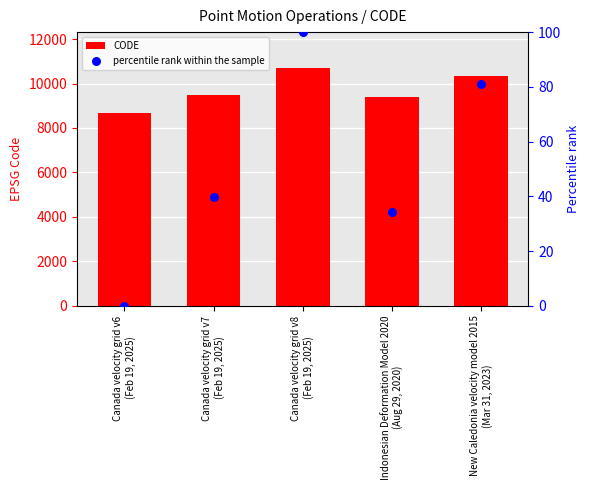

Which series has the largest total across all categories?

CODE